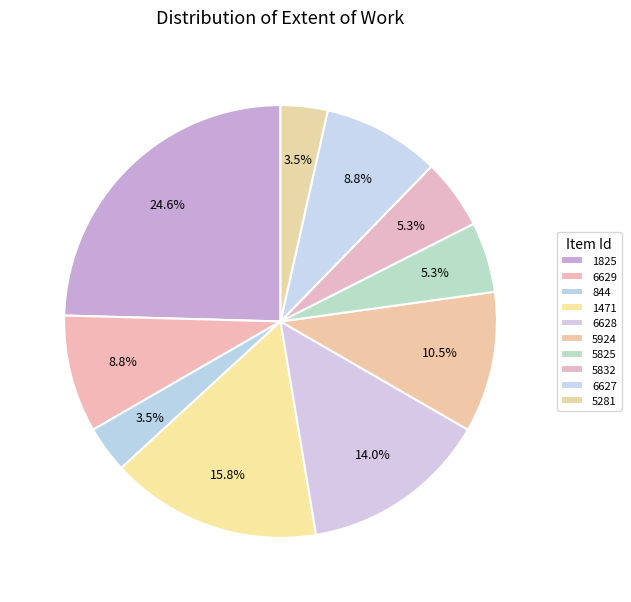

To the nearest percent, what is the combined percentage of 6628 and 1825?

39%